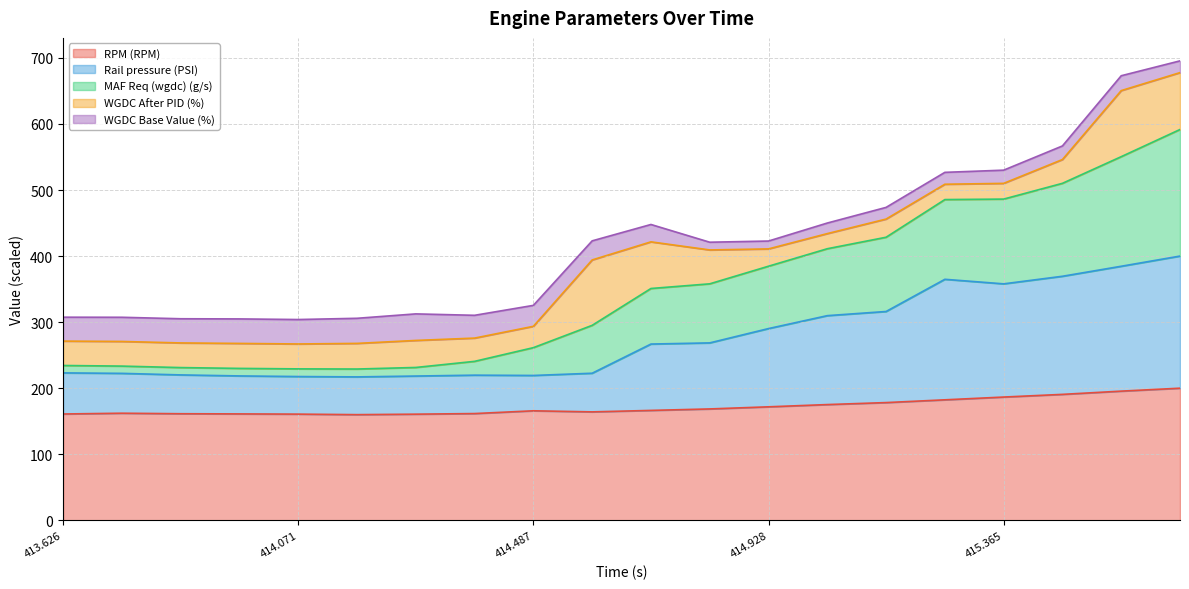

What is the maximum value for RPM (RPM)?

200.0